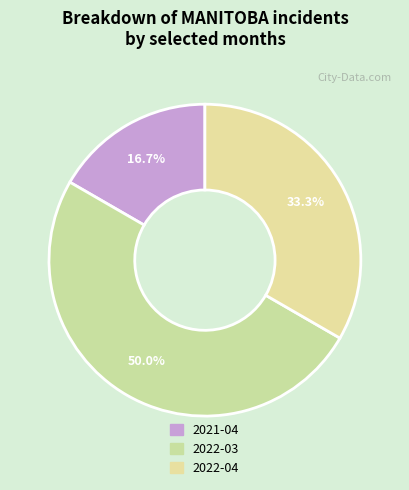

What is the ratio of the value at 2021-04 to the value at 2022-03?

0.3